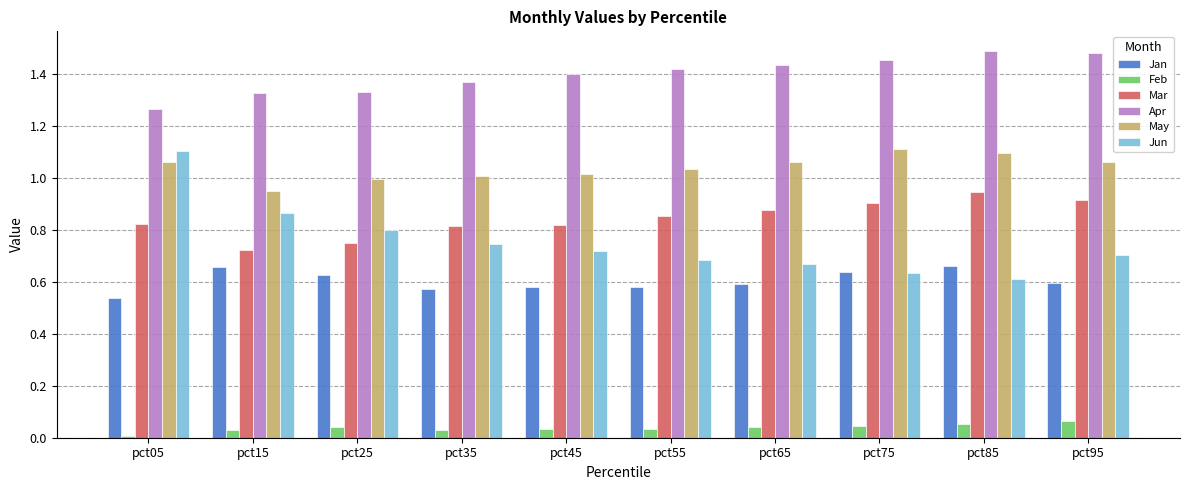

At which label is Jan closest to 0?

pct05